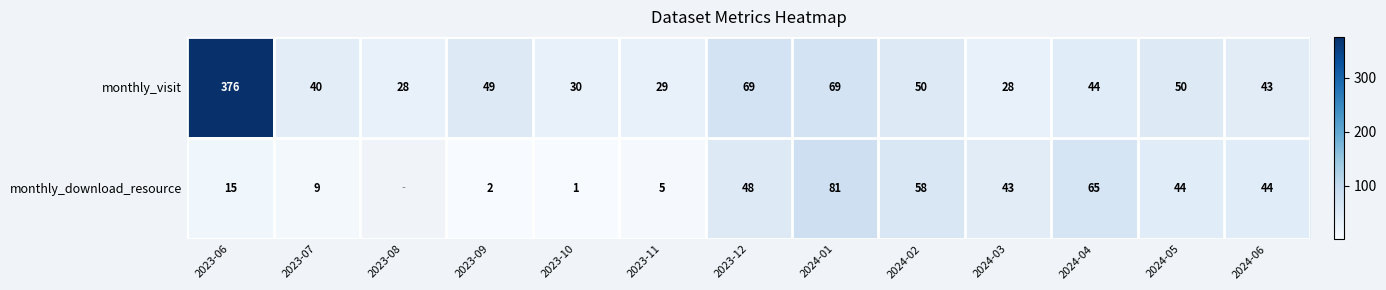

What is the difference between the highest and lowest values at 2024-04?

21